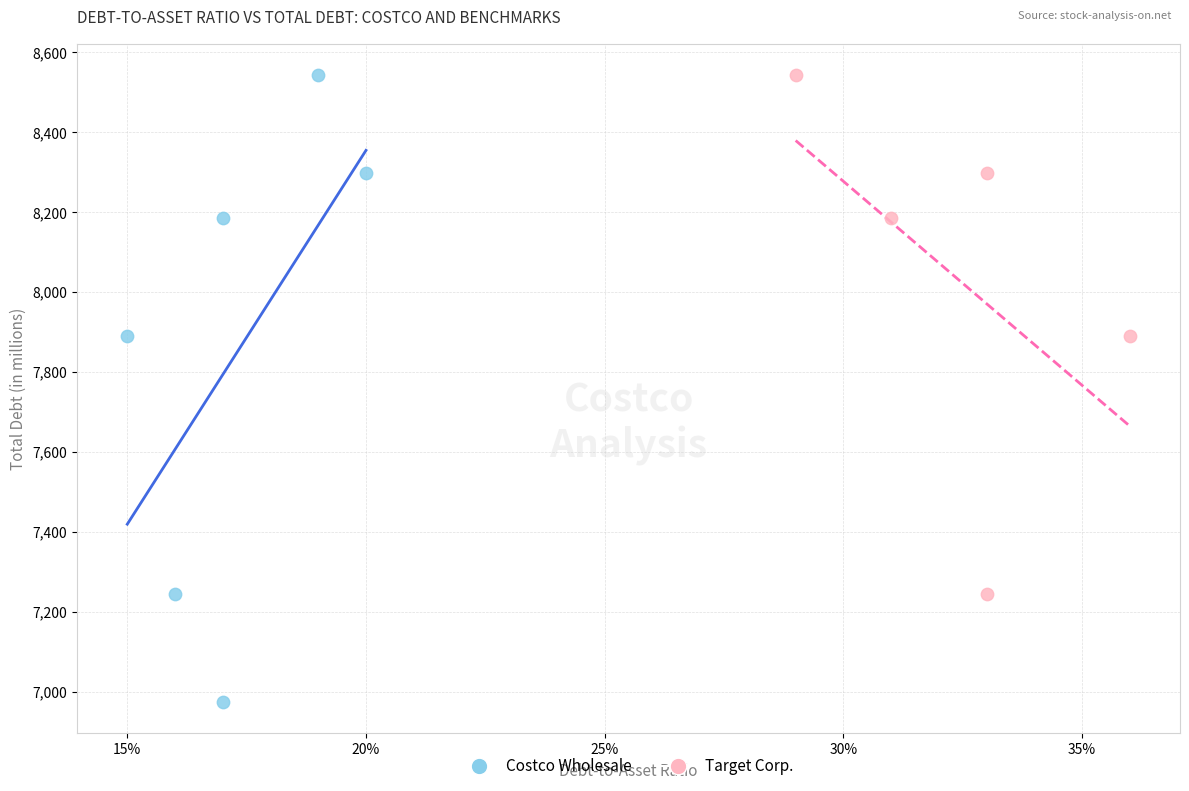

Which series contains the lowest Y value?

Costco Wholesale